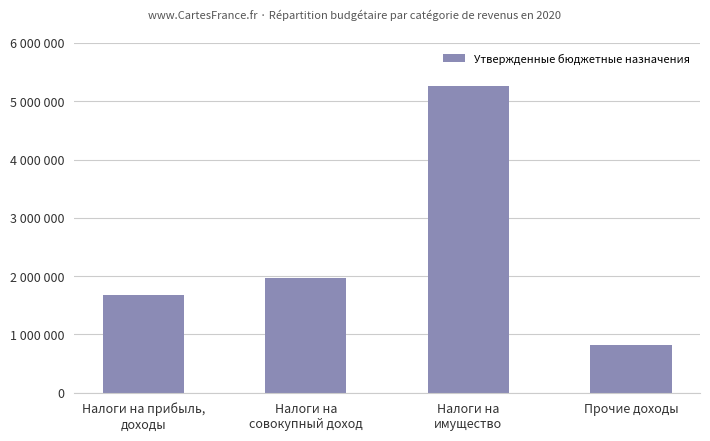

Where does the data first go above 1972600?

Налоги на
имущество